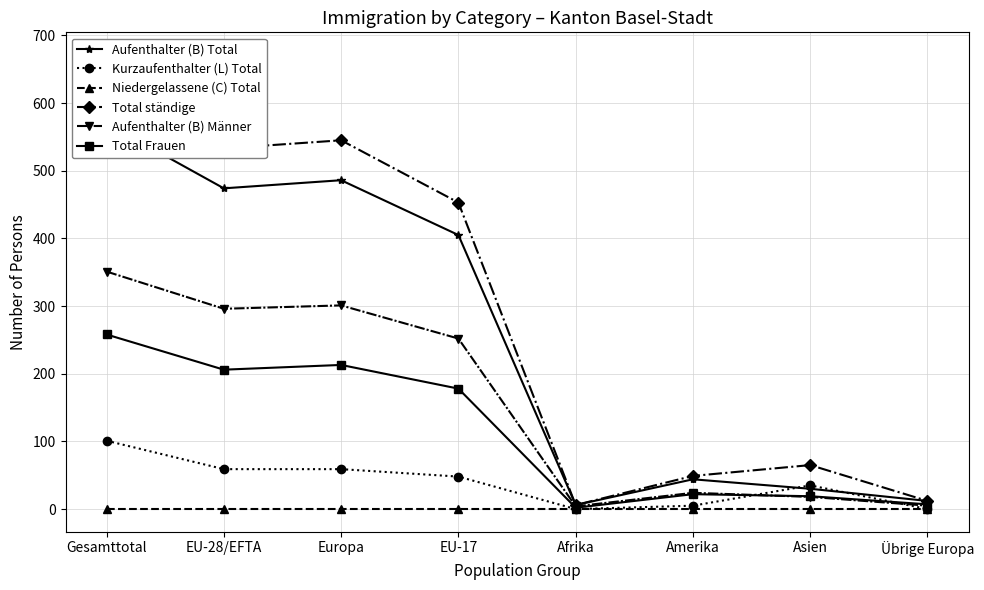

True or false: Total ständige and Aufenthalter (B) Total intersect in this chart.

False